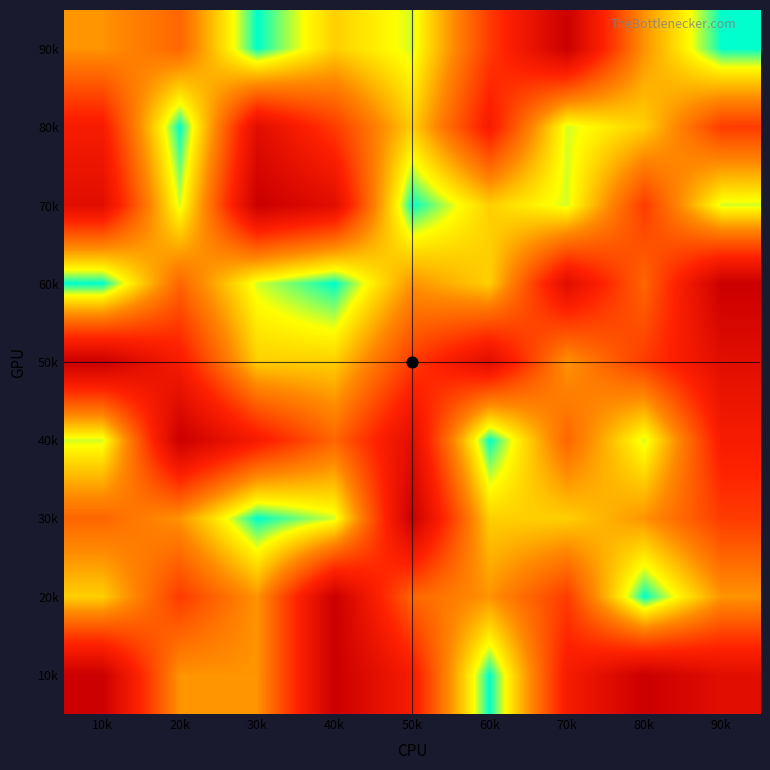

Between 30k and 70k, which series saw the biggest shift?

90k